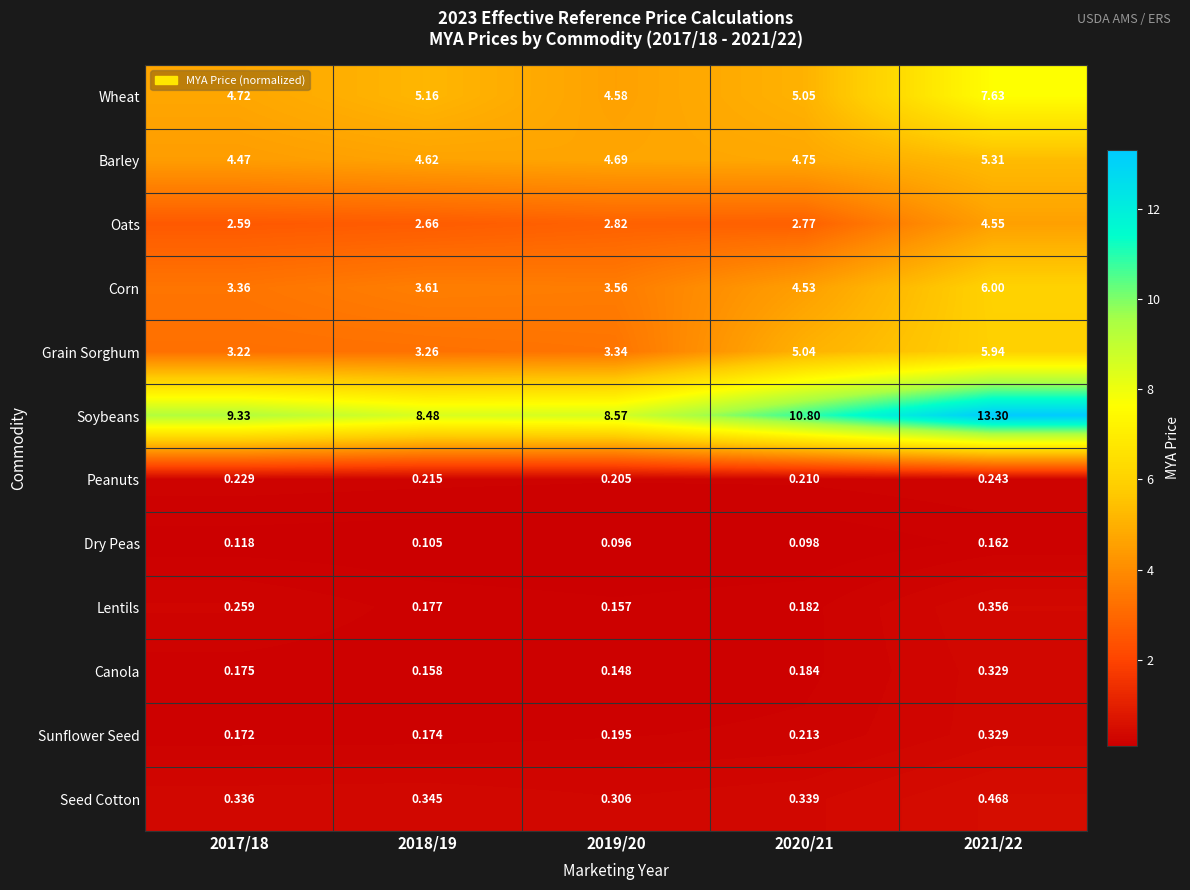

Rank the series at 2019/20 from highest to lowest value.

Soybeans, Barley, Wheat, Corn, Grain Sorghum, Oats, Seed Cotton, Peanuts, Sunflower Seed, Lentils, Canola, Dry Peas